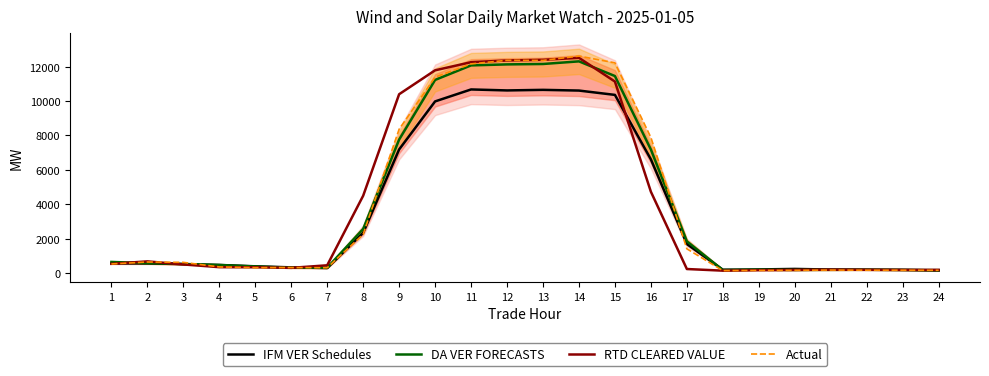

True or false: IFM VER Schedules has a value of 1688.7 at 17.

True